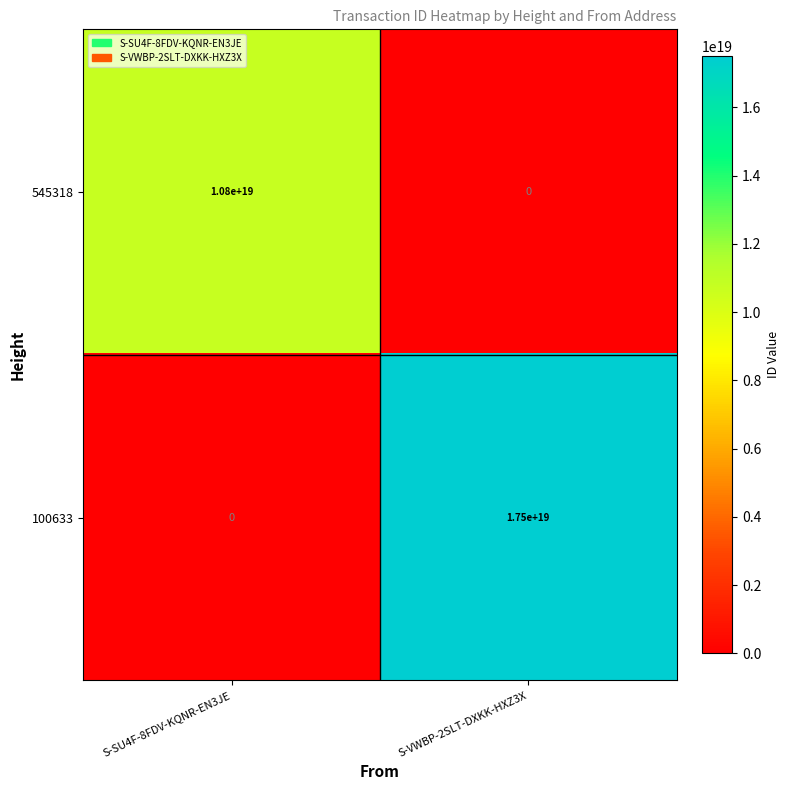

Which series has the largest range (max minus min)?

100633